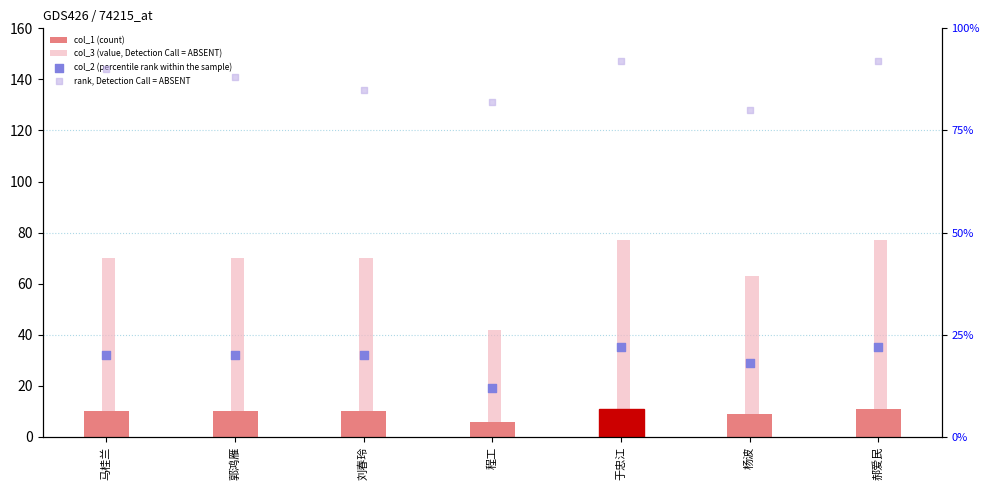

Which series contains the highest Y value?

rank, Detection Call = ABSENT